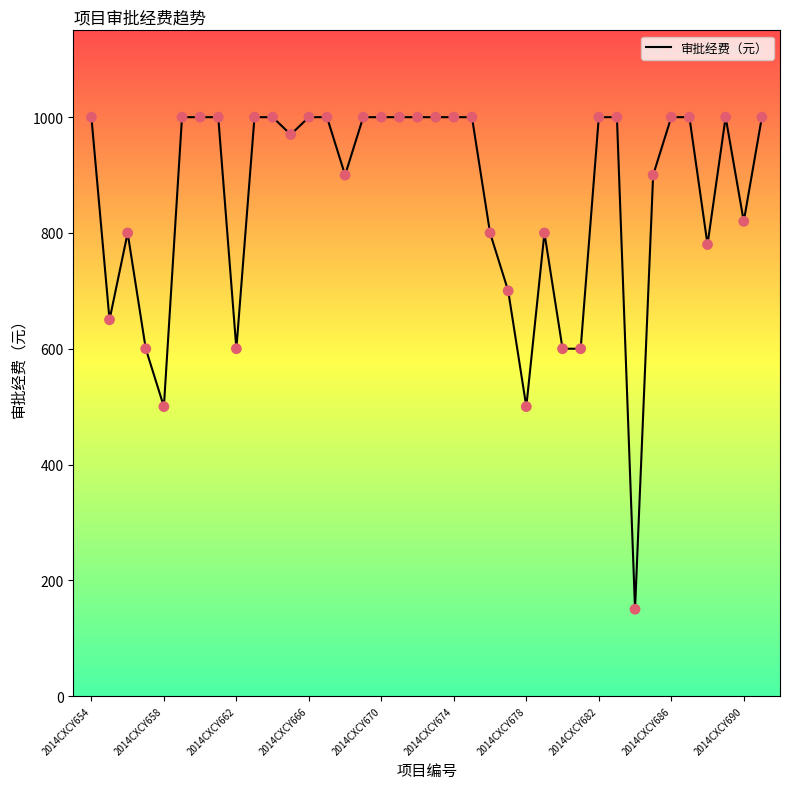

What is the difference between the maximum and minimum values?

850